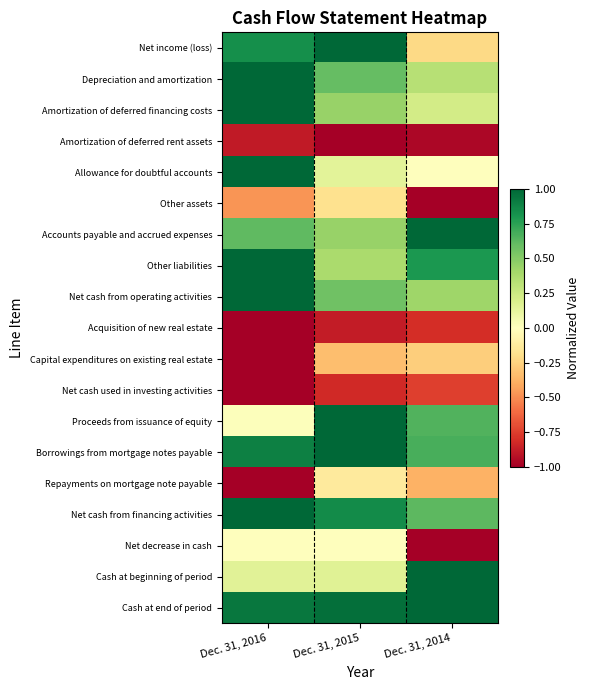

Count the number of categories in the chart.

3